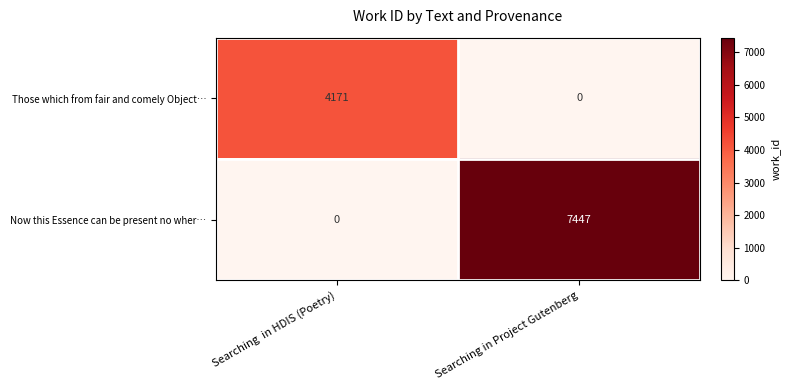

What is the difference between the Now this Essence can be present no wher… values at Searching in Project Gutenberg and Searching  in HDIS (Poetry)?

7447